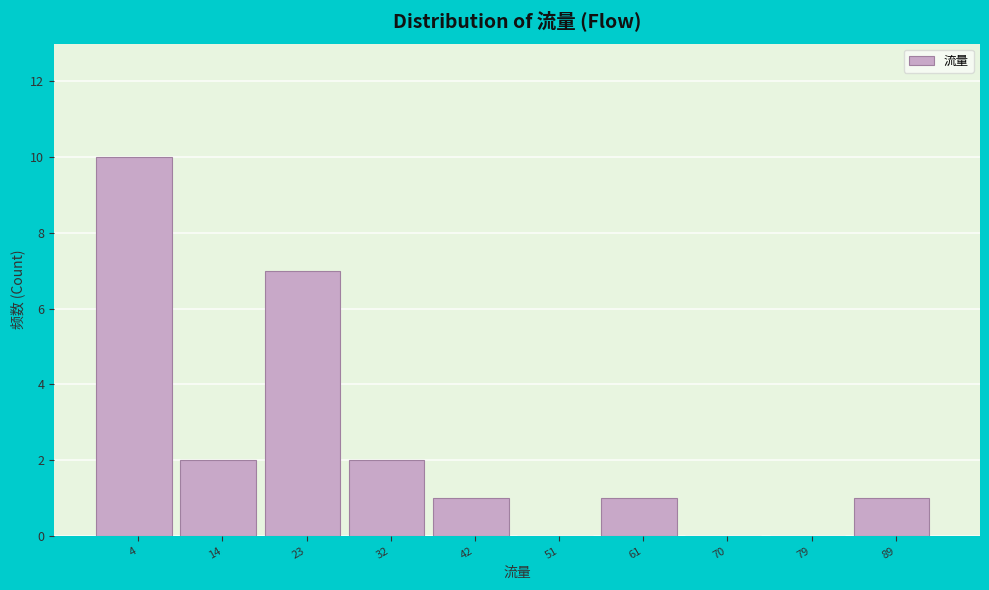

Which range on the x-axis has the tallest bar?

0.0 to 9.4